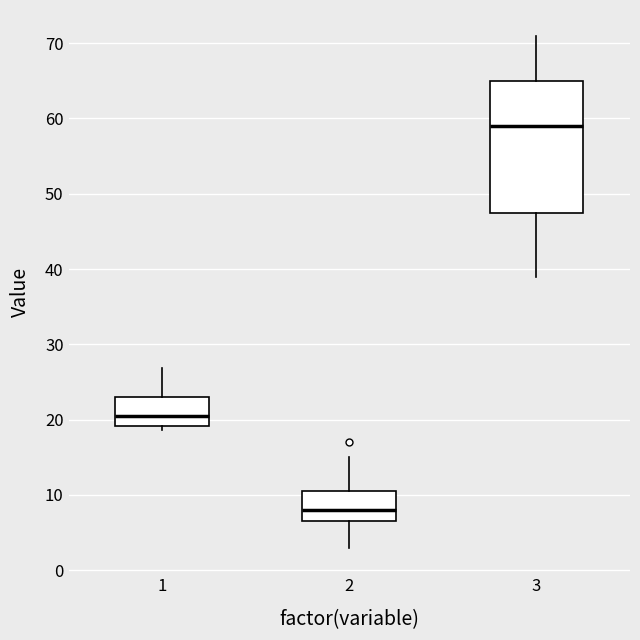

Which box's median line is the lowest?

2